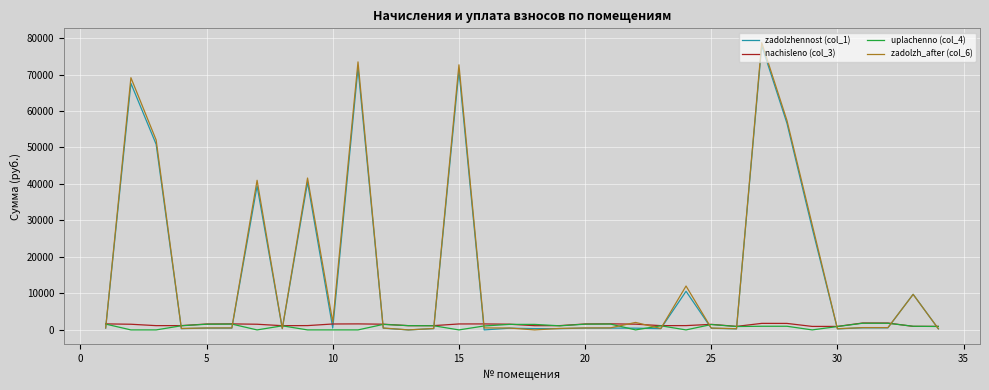

What is the highest value of the zadolzhennost (col_1) series?

77934.1